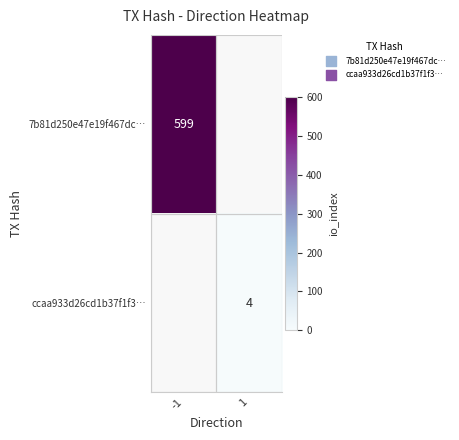

The value of 7b81d250e47e19f467dc… at -1 is 599. True or false?

True